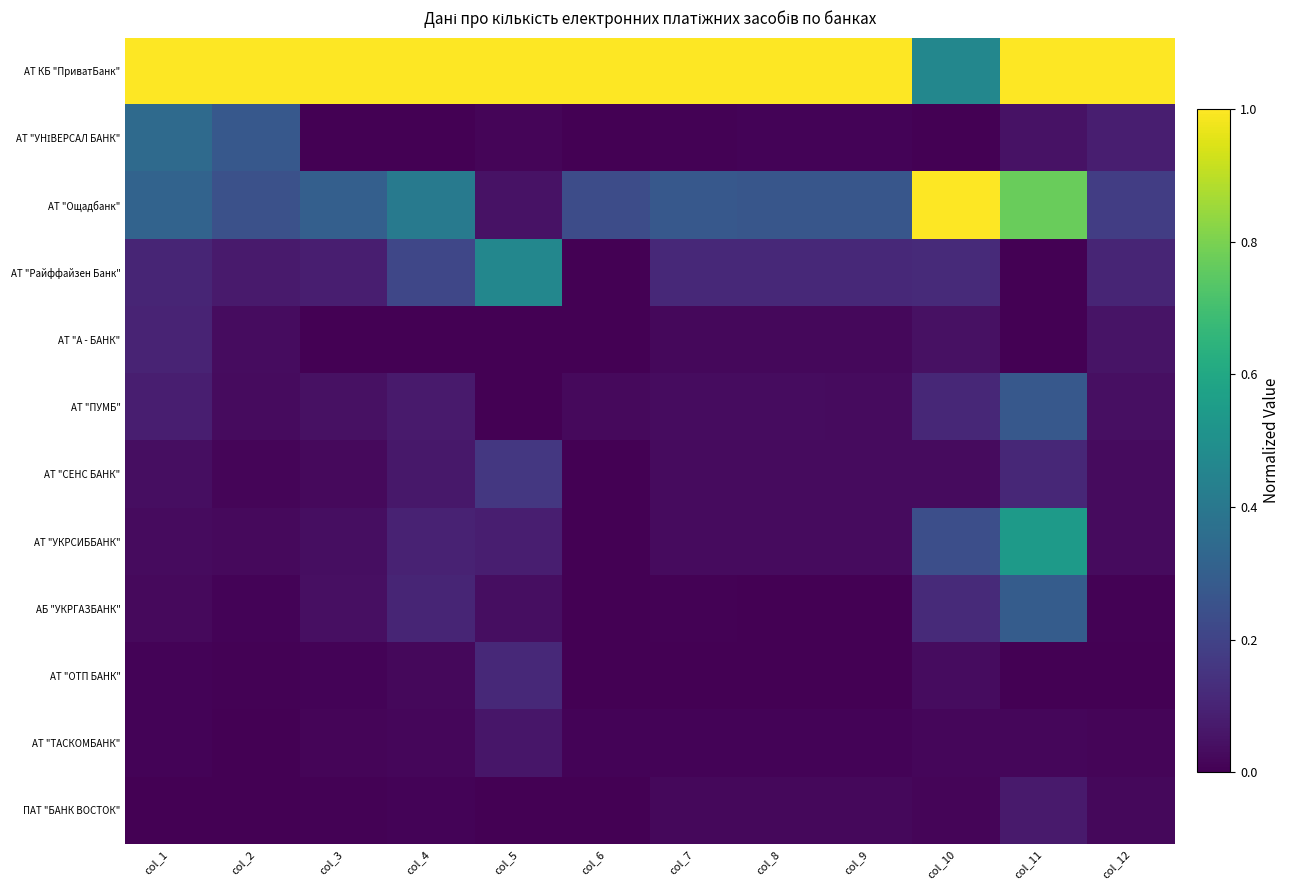

At which category is the sum across all series the highest?

col_11